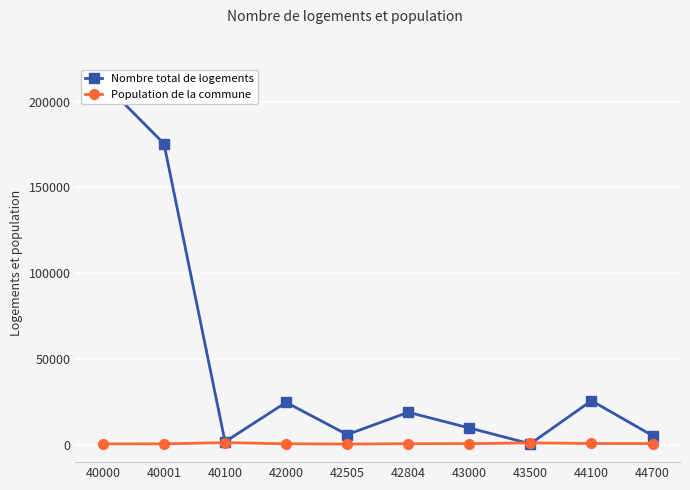

At which category is the sum across all series the highest?

40000